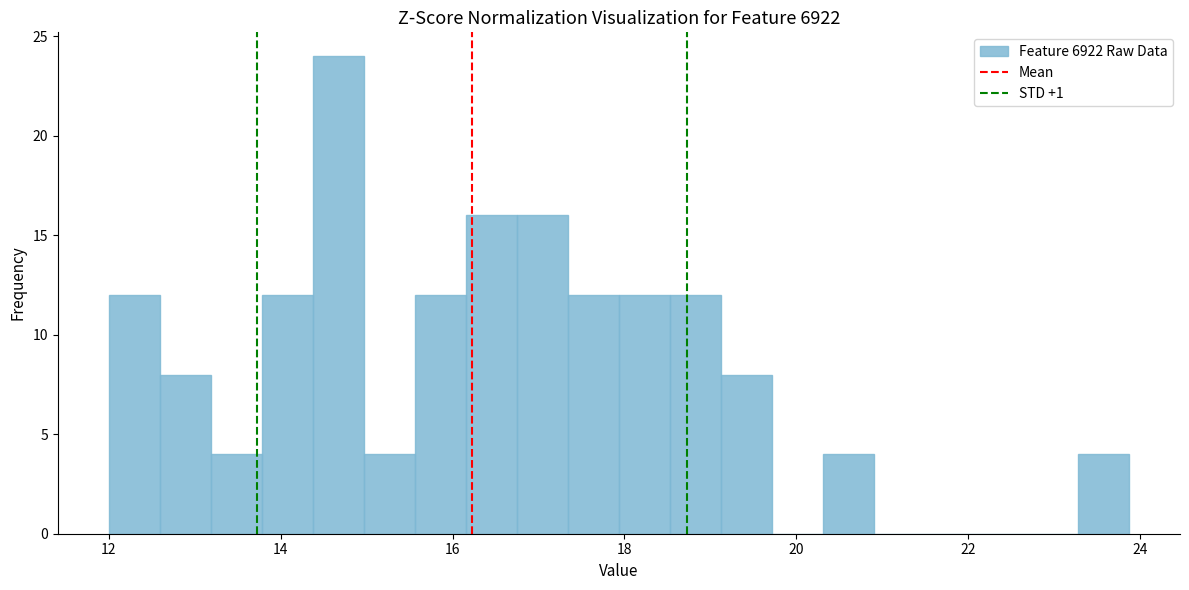

Around what value on the x-axis is the tallest bar? Give the approximate position of its centre, as read against the axis.

14.6